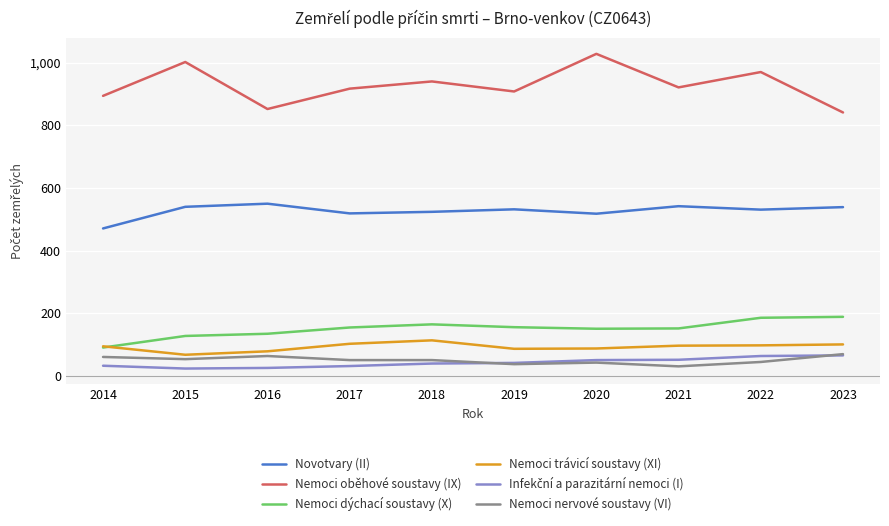

What is the difference between the highest and lowest values at 2016?

826